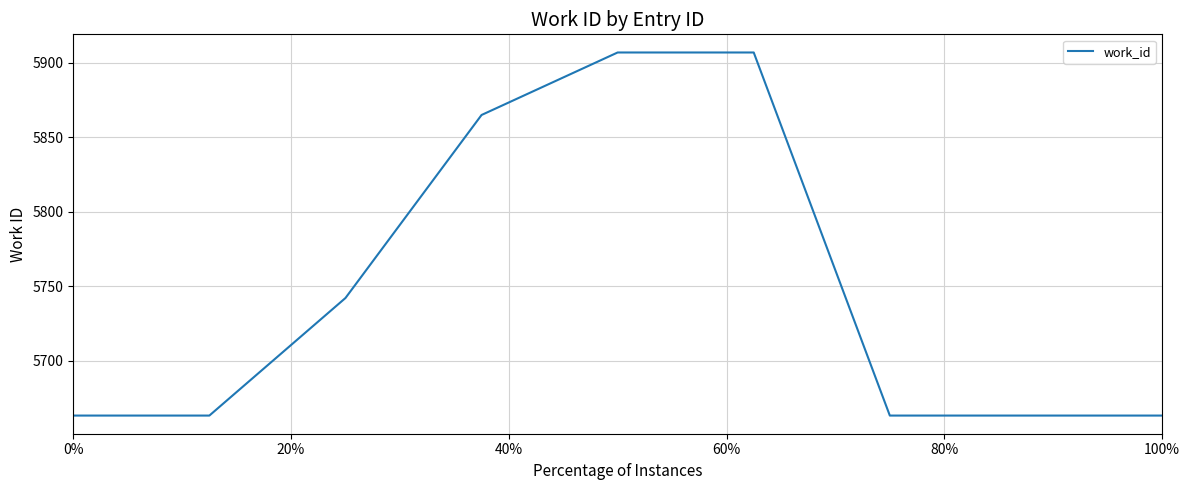

What is the difference between the maximum and minimum values?

244